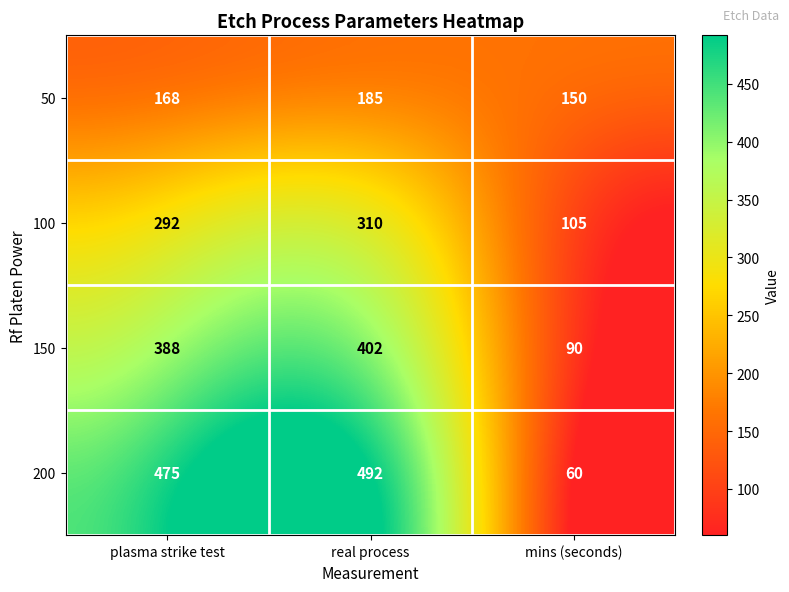

What is the total value across all series at real process?

1389